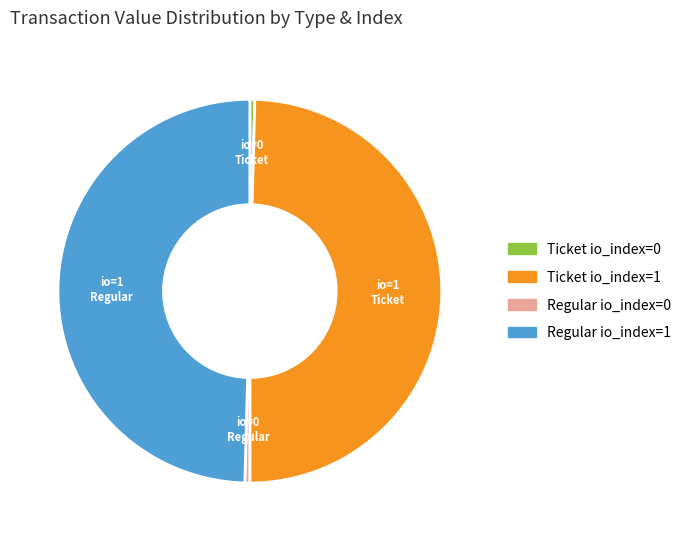

How many slices are in this pie chart?

4